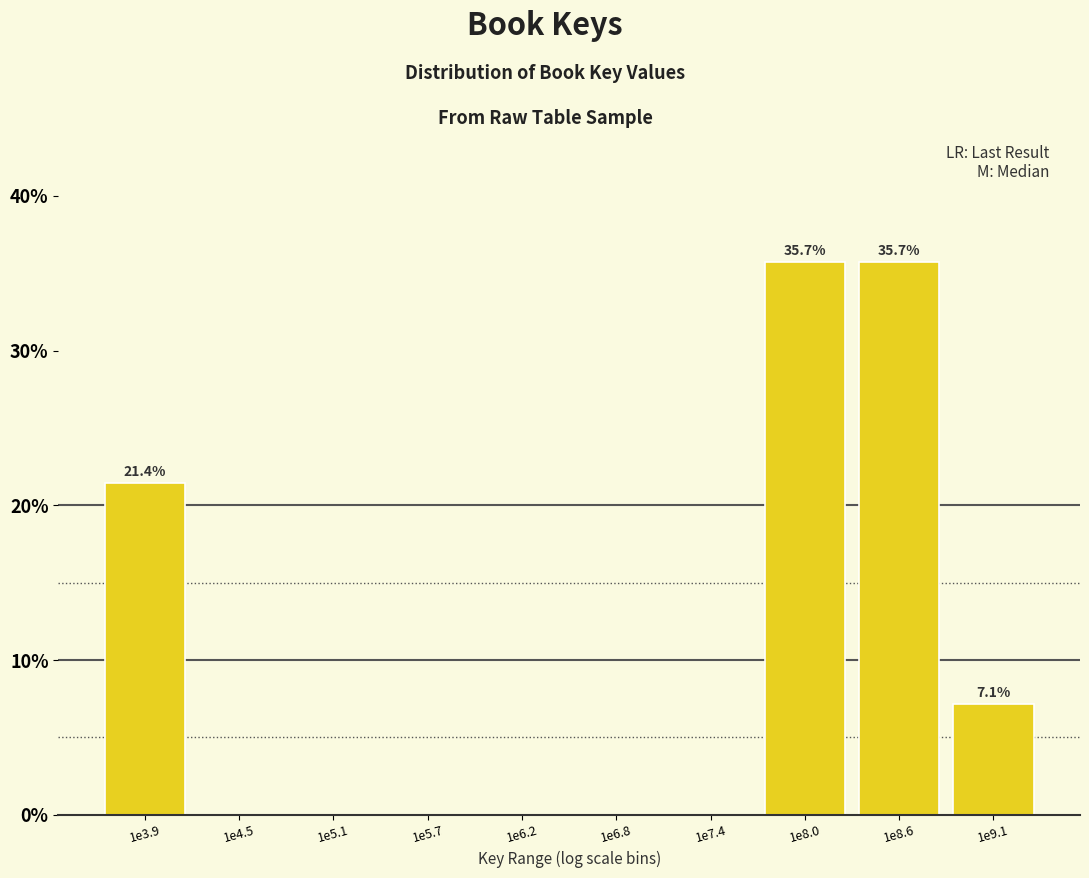

Reading left to right, list all the values displayed in this chart.

1e3.9=21.4	1e4.5=0.0	1e5.1=0.0	1e5.7=0.0	1e6.2=0.0	1e6.8=0.0	1e7.4=0.0	1e8.0=35.7	1e8.6=35.7	1e9.1=7.1